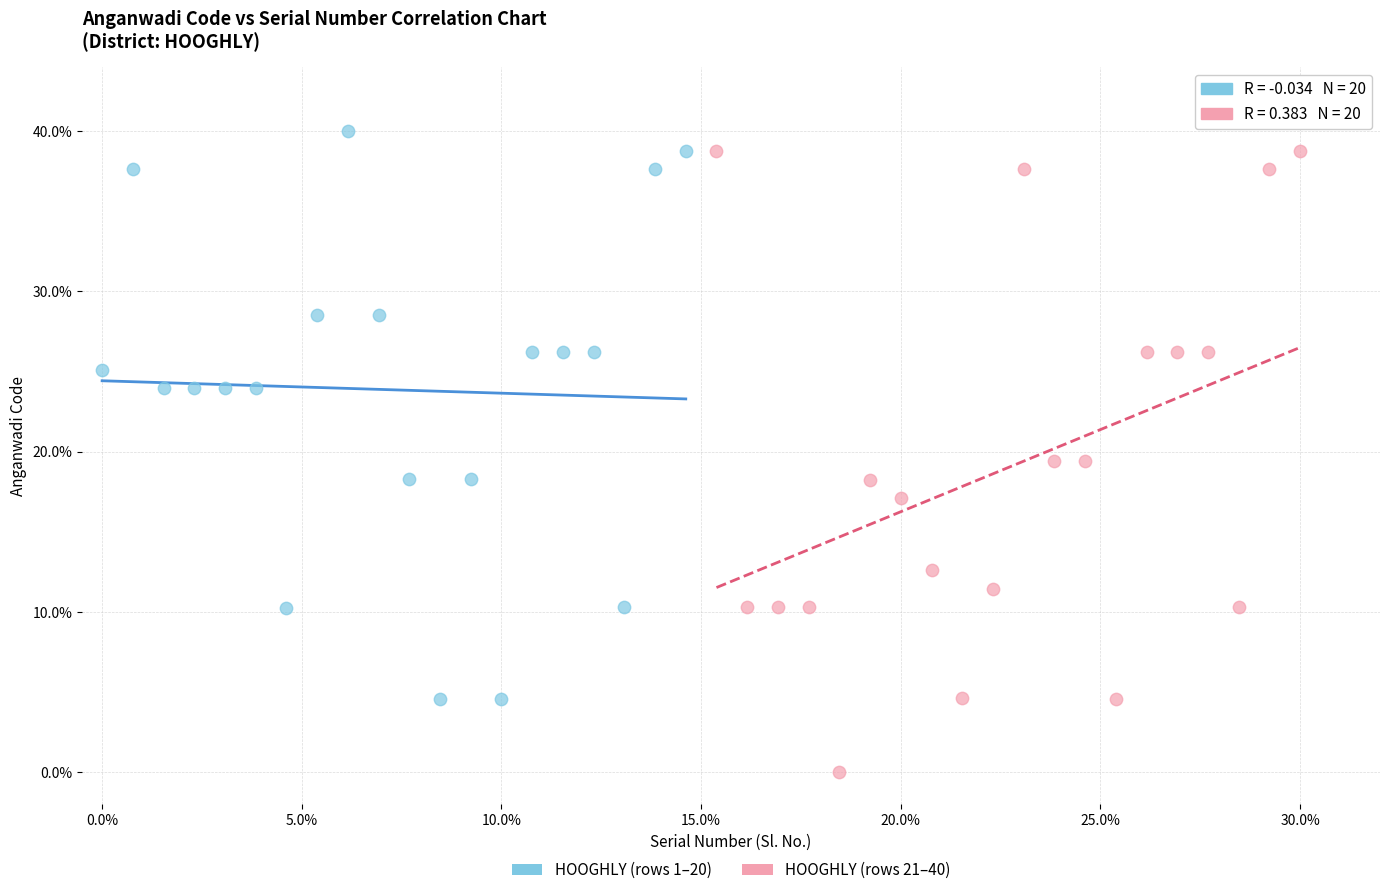

Which series reaches the minimum Y coordinate?

HOOGHLY (rows 21–40)